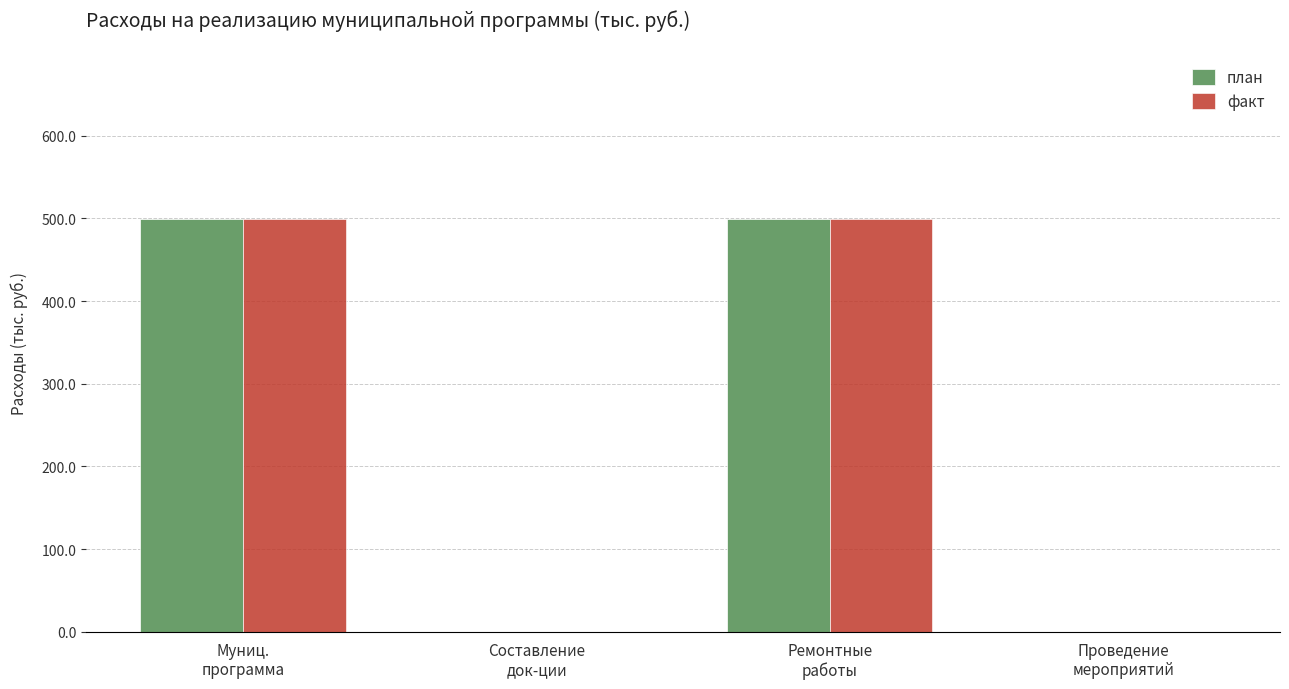

How many data points does each series have?

4